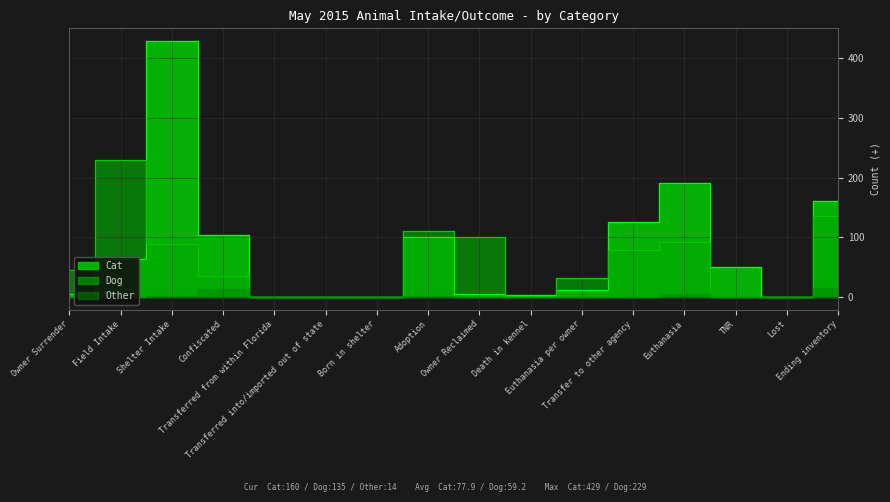

How many data points does each series have?

16